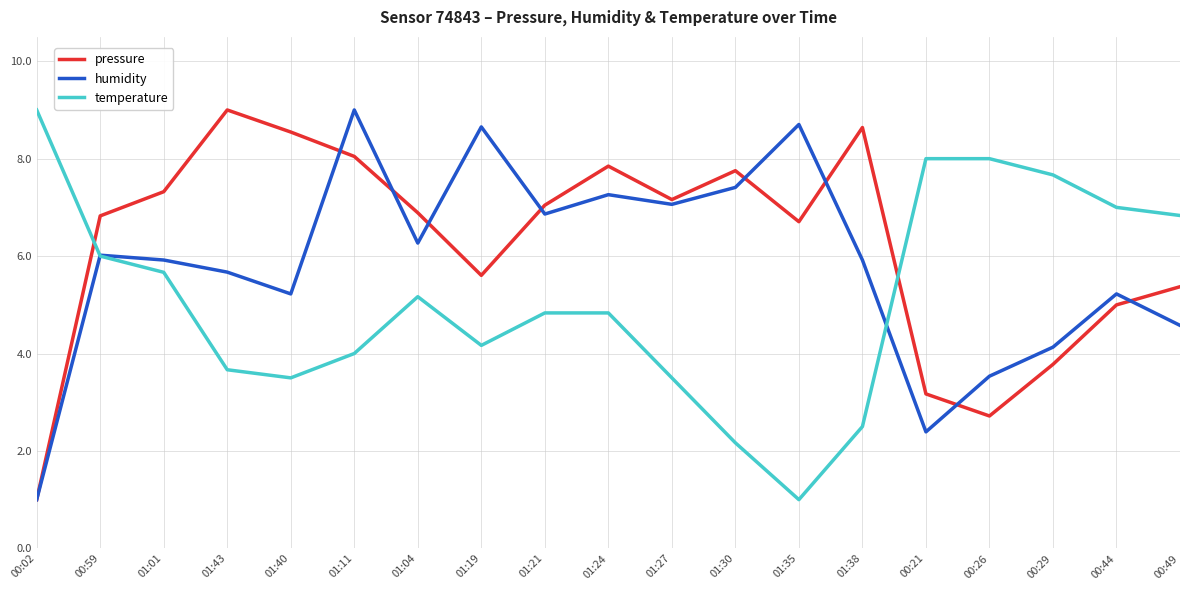

Between which two adjacent categories do temperature and pressure first intersect?

00:02 and 00:59